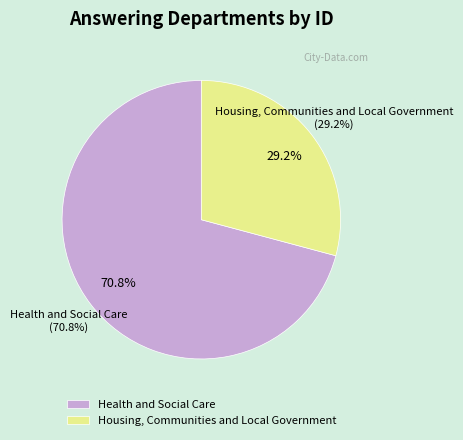

What is the smallest slice in the pie chart?

Housing, Communities and Local Government